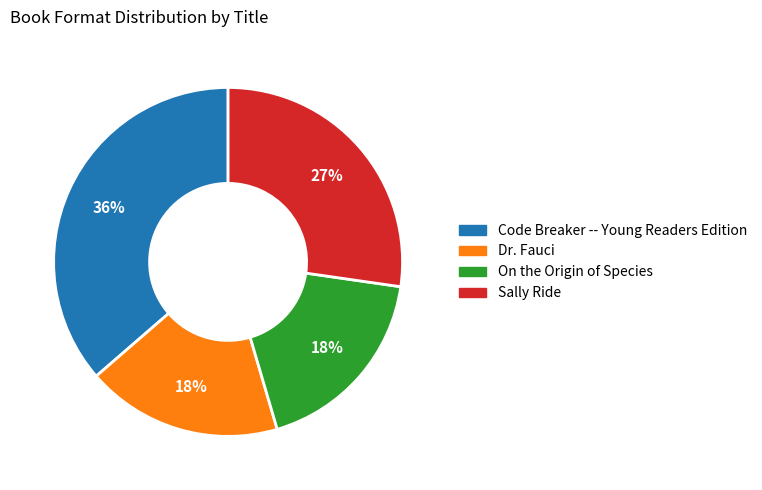

What is the ratio of the value at Dr. Fauci to the value at Sally Ride?

0.7